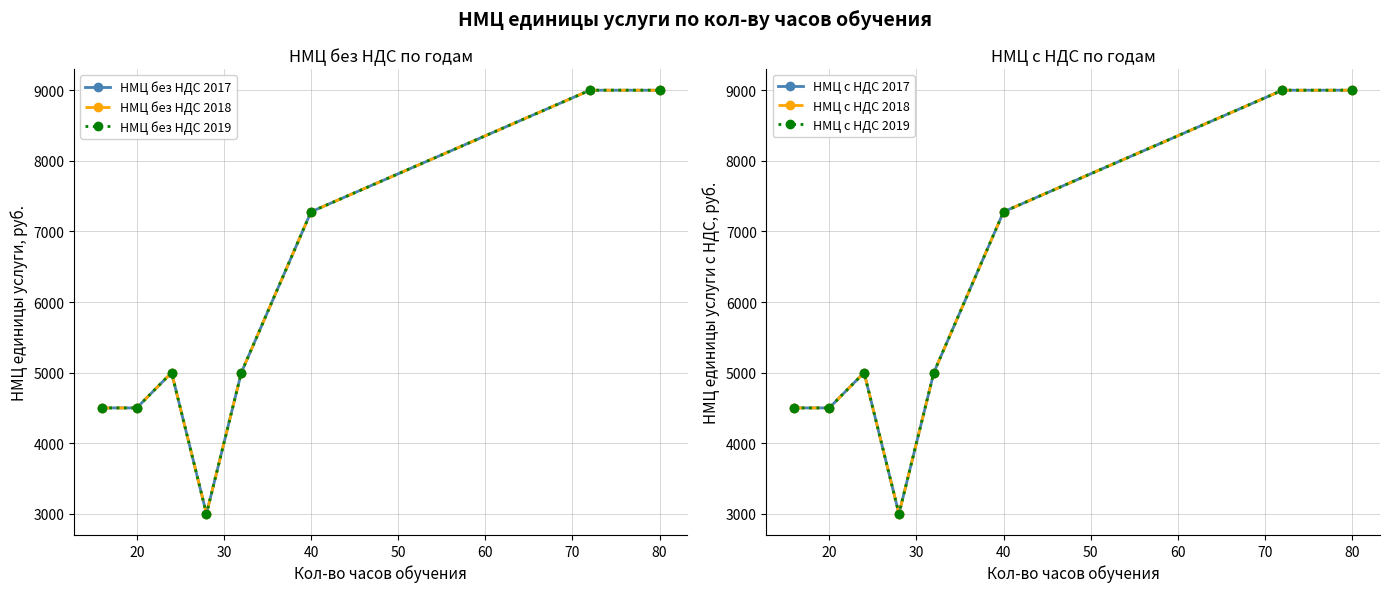

Reading left to right, what are all the values shown in this chart?

НМЦ без НДС 2017: 4500.0	4500.0	5000.0	3000.0	5000.0	7278.1	9000.0	9000.0
НМЦ без НДС 2018: 4500.0	4500.0	5000.0	3000.0	5000.0	7278.1	9000.0	9000.0
НМЦ без НДС 2019: 4500.0	4500.0	5000.0	3000.0	5000.0	7278.1	9000.0	9000.0
НМЦ с НДС 2017: 4500.0	4500.0	5000.0	3000.0	5000.0	7278.1	9000.0	9000.0
НМЦ с НДС 2018: 4500.0	4500.0	5000.0	3000.0	5000.0	7278.1	9000.0	9000.0
НМЦ с НДС 2019: 4500.0	4500.0	5000.0	3000.0	5000.0	7278.1	9000.0	9000.0